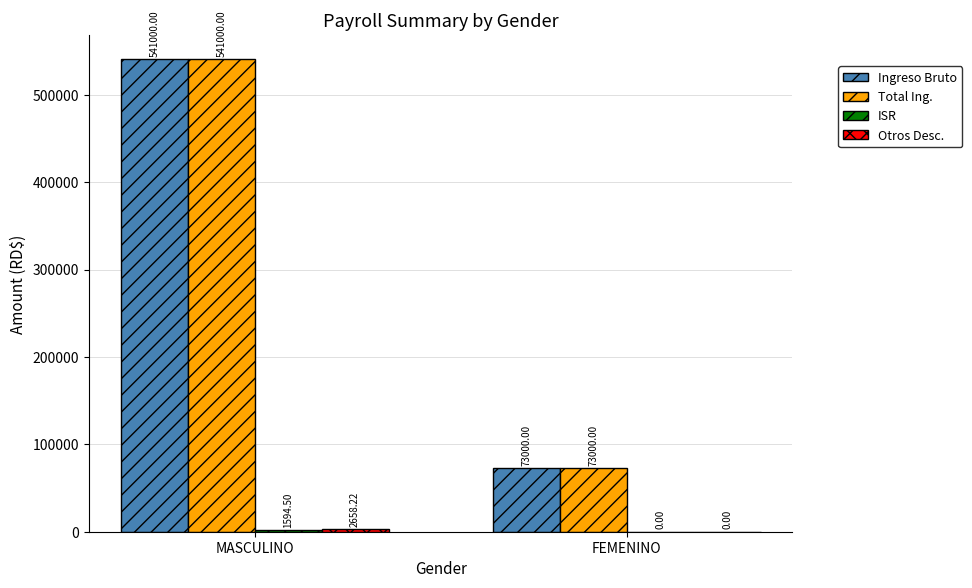

Are the bars horizontal?

No